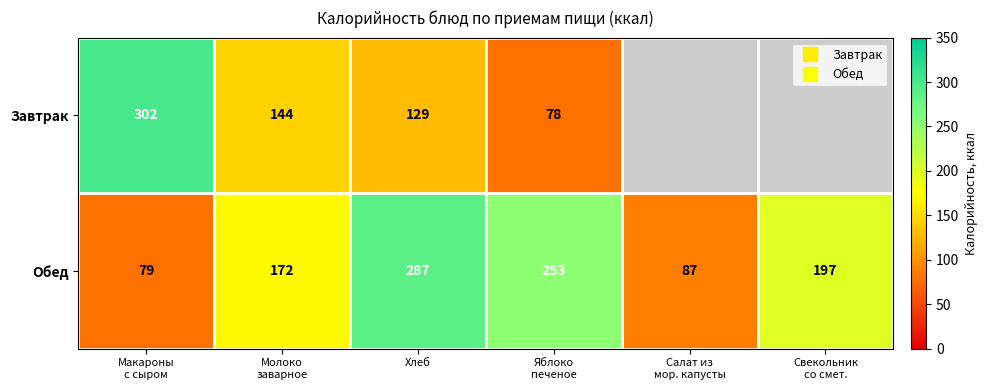

What is the difference between the maximum and minimum values in the Завтрак series?

224.0